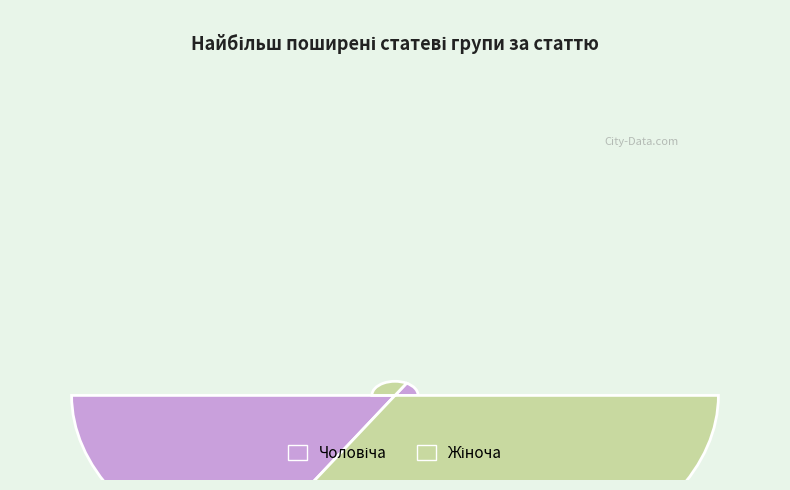

What is the change in value from Чоловіча to Жіноча?

+1